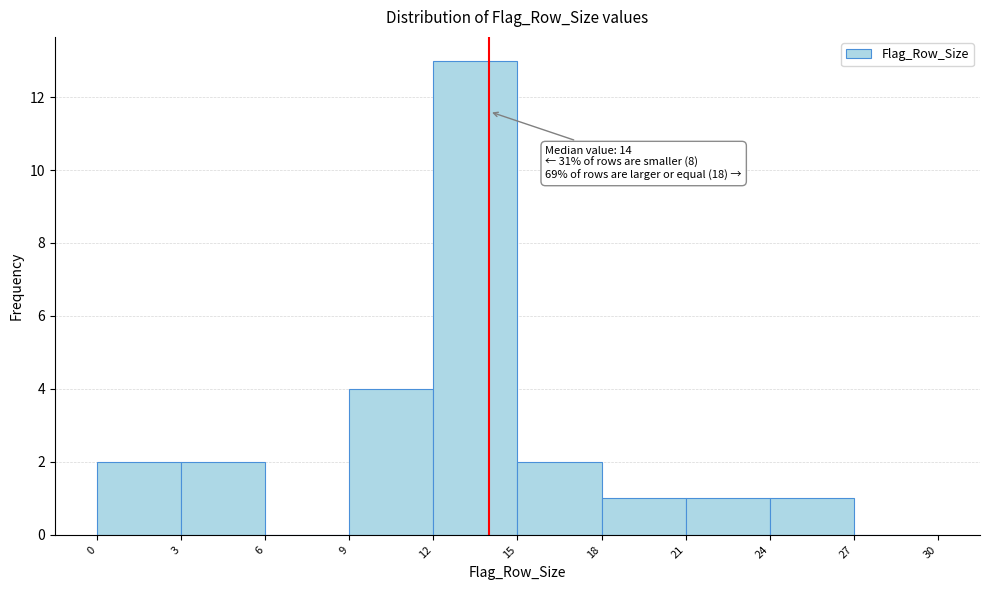

Which range on the x-axis has the tallest bar?

12 to 15